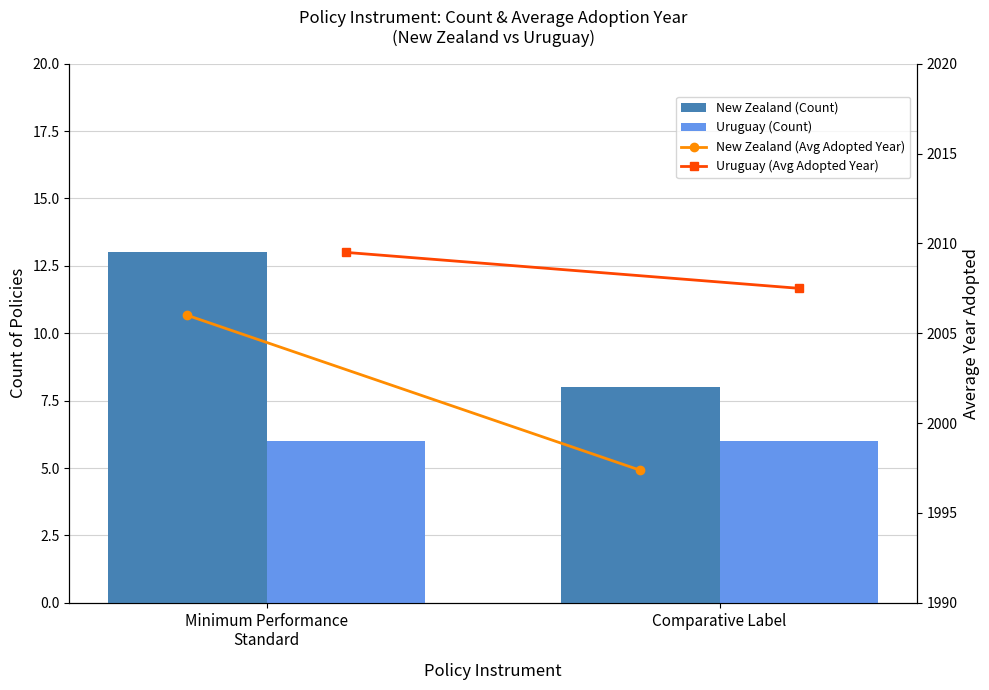

Reading left to right, what are all the values shown in this chart?

New Zealand (Count): 13.0	8.0
Uruguay (Count): 6.0	6.0
New Zealand (Avg Adopted Year): 2006.0	1997.4
Uruguay (Avg Adopted Year): 2009.5	2007.5